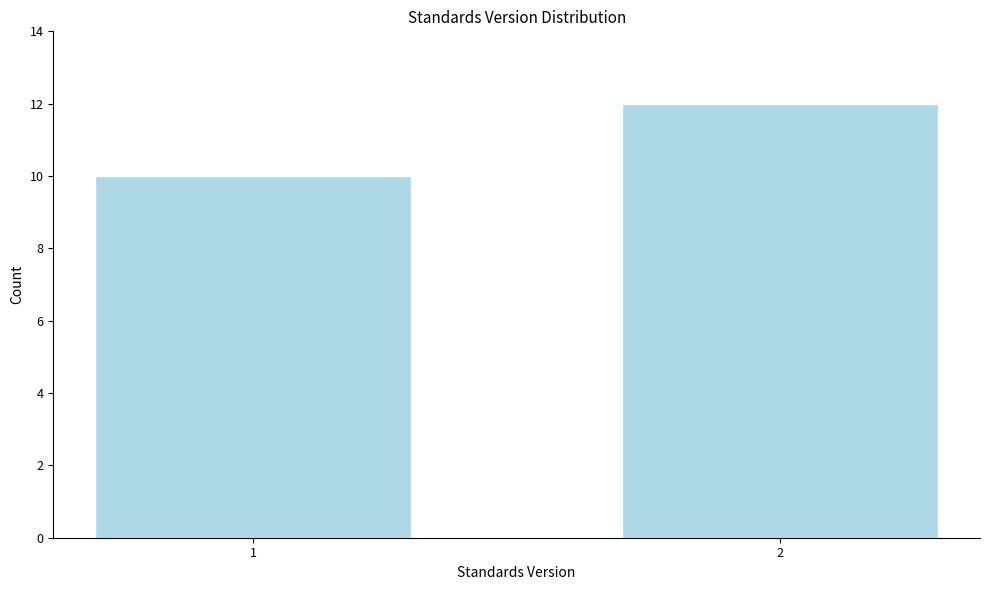

Reading left to right, what are all the values shown in this chart?

1=10	2=12